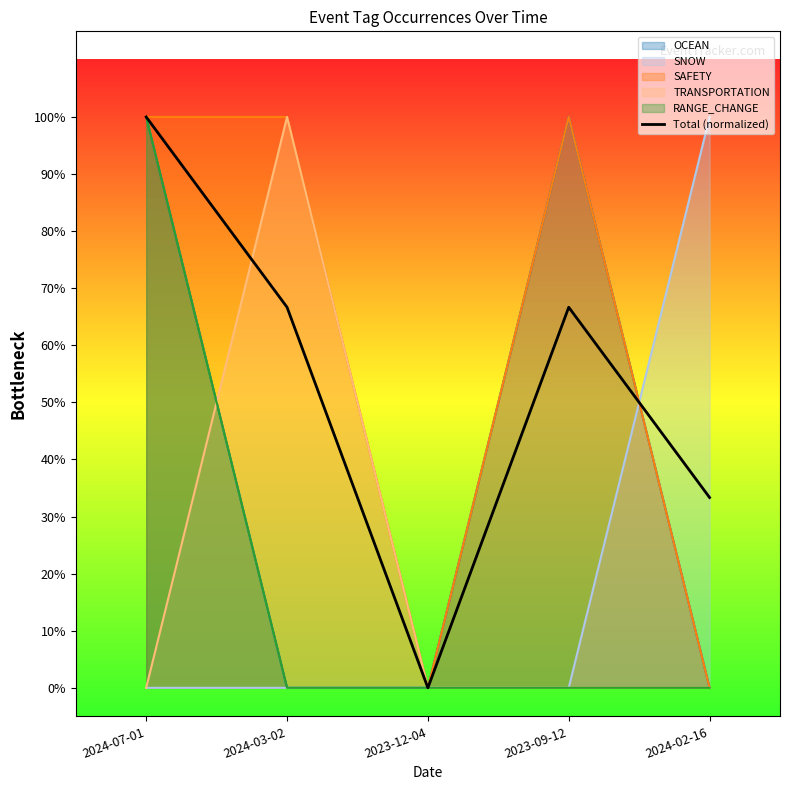

Rank the categories by value from lowest to highest.

2023-12-04, 2024-02-16, 2024-03-02, 2023-09-12, 2024-07-01